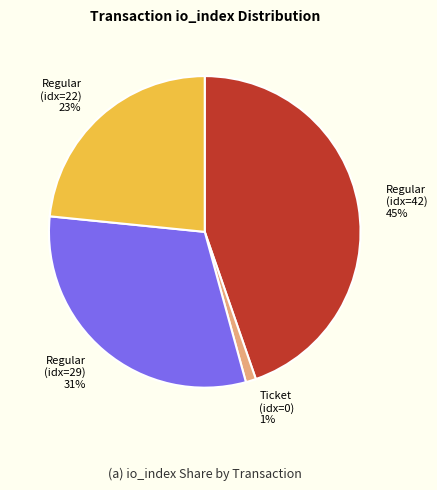

Is there any slice that represents more than half of the pie?

No